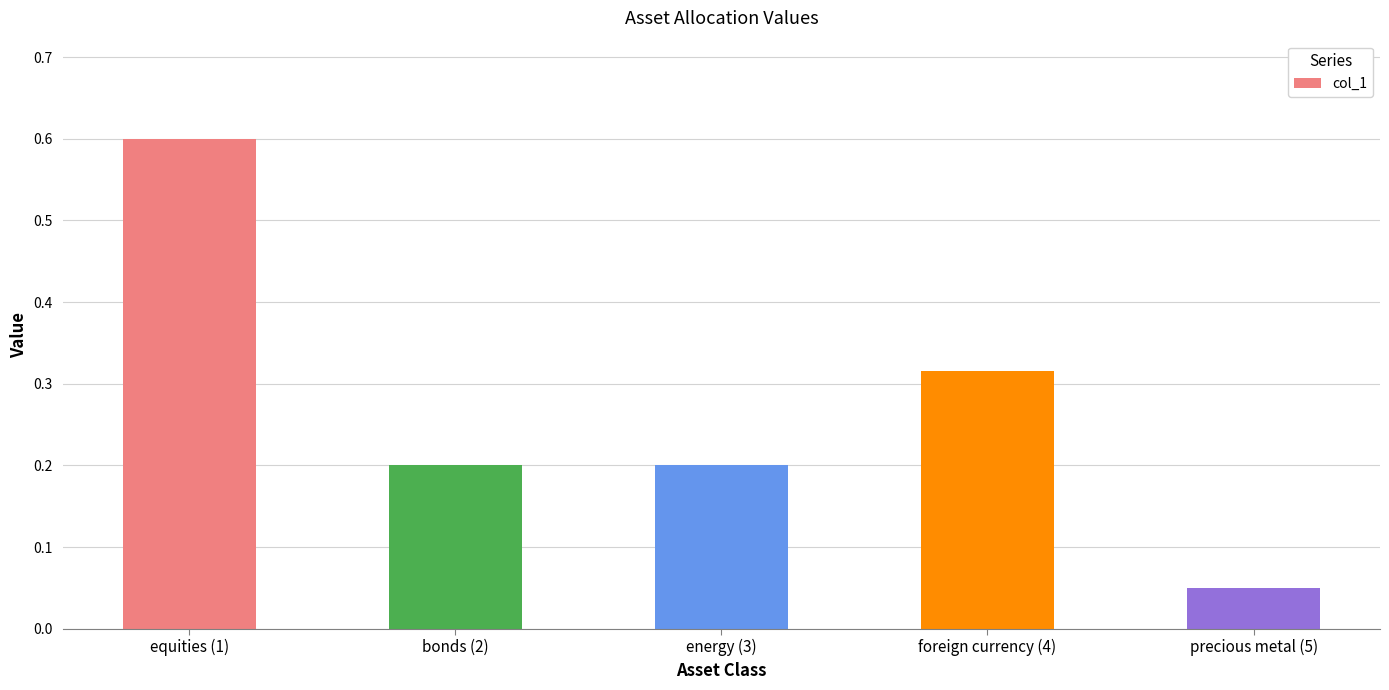

Is it true that the value at bonds (2) is 0.3?

False